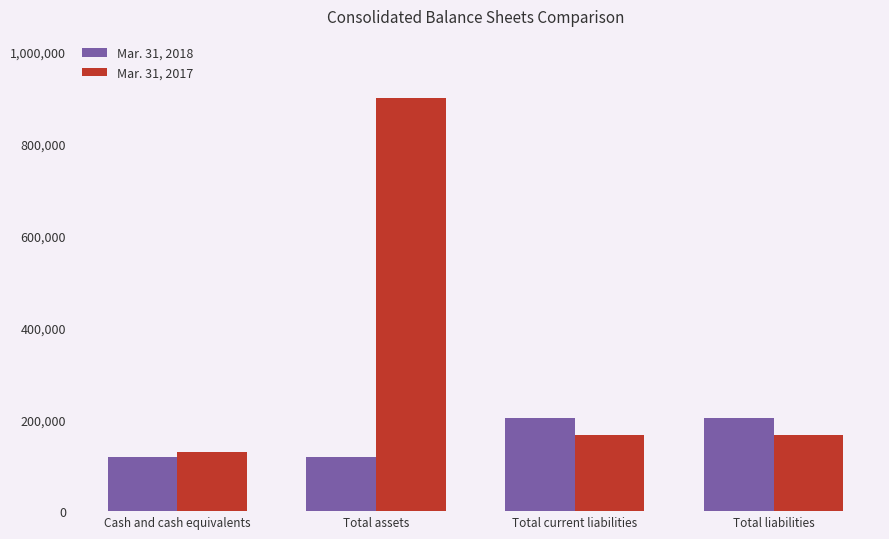

How many bars are there in total?

8